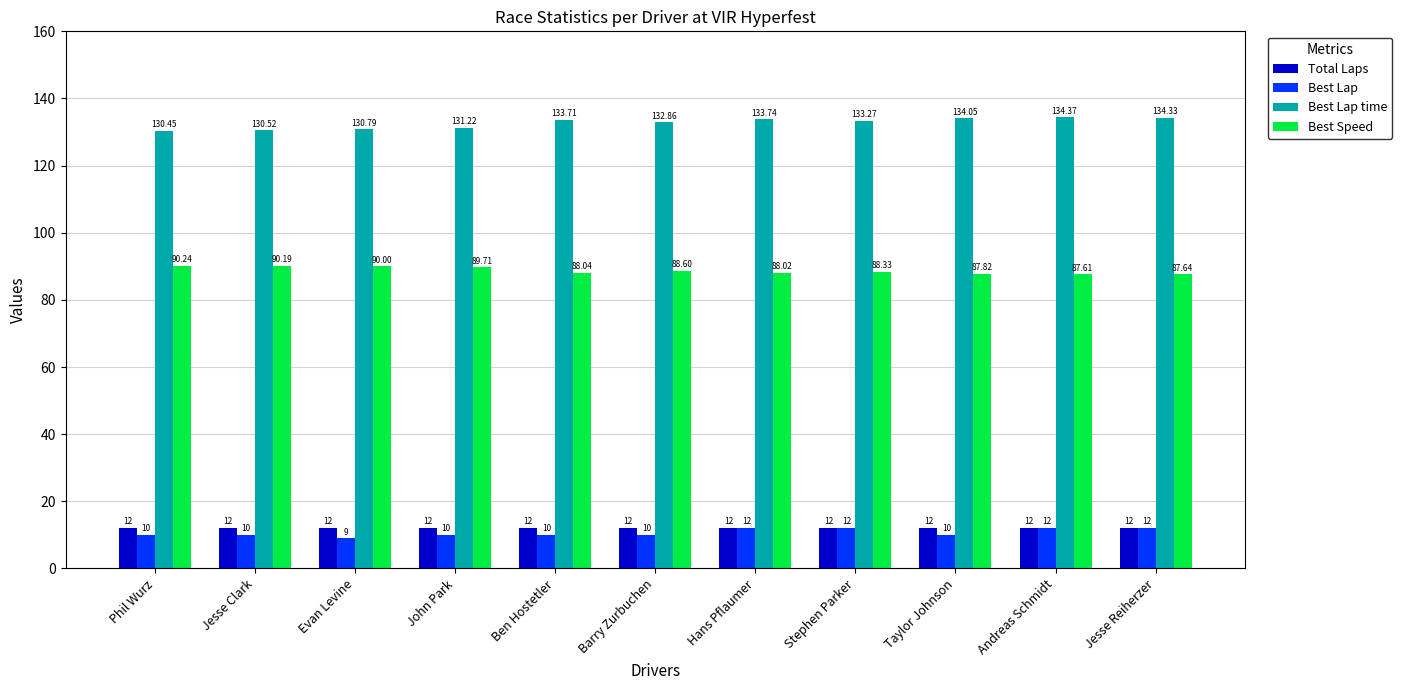

At which label is Best Speed closest to 88?

Hans Pflaumer